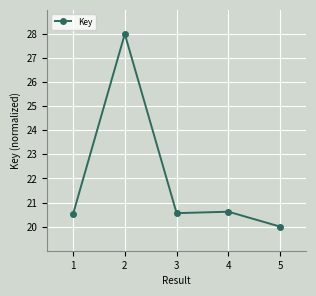

At which category does the chart reach its minimum across all series?

5